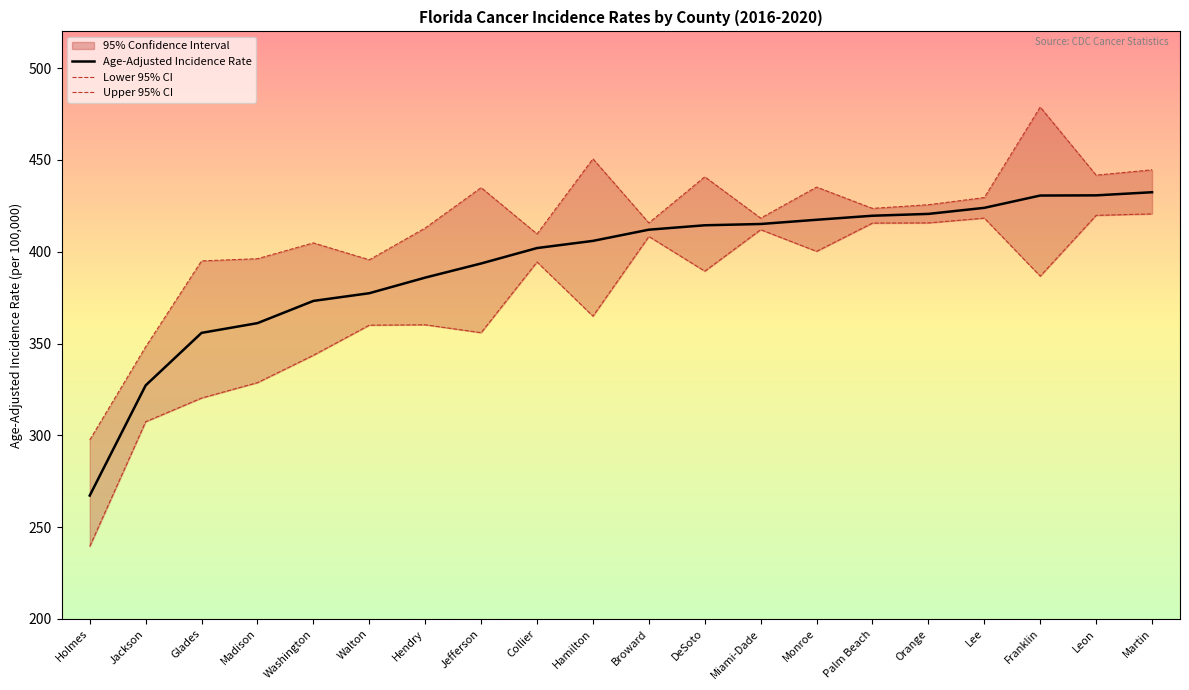

Is the value of Age-Adjusted Incidence Rate at Jefferson greater than the value of Upper 95% CI at Jefferson?

No